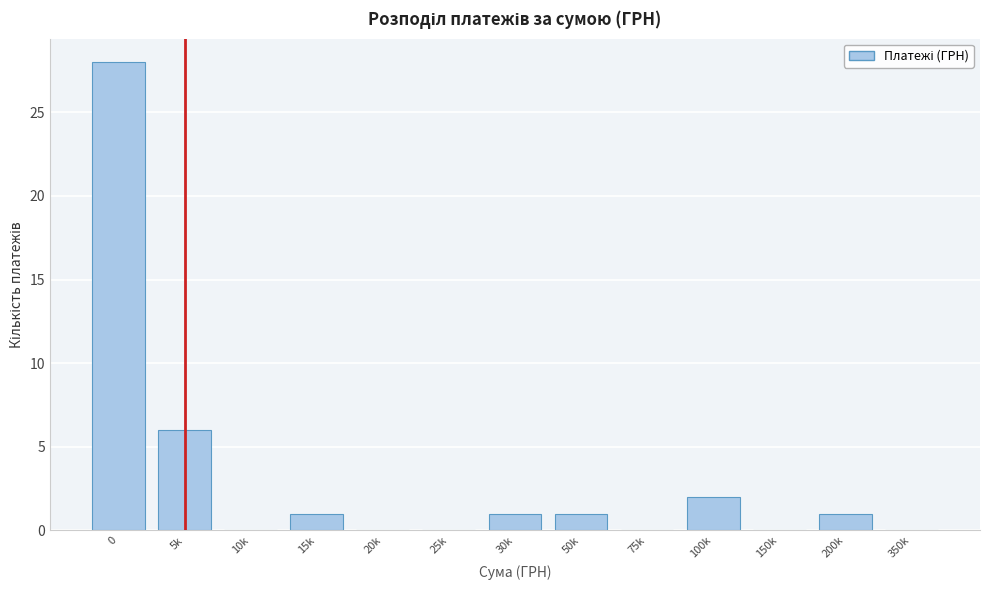

Reading right to left, what are all the values shown in this chart?

350k=0	200k=1	150k=0	100k=2	75k=0	50k=1	30k=1	25k=0	20k=0	15k=1	10k=0	5k=6	0=28